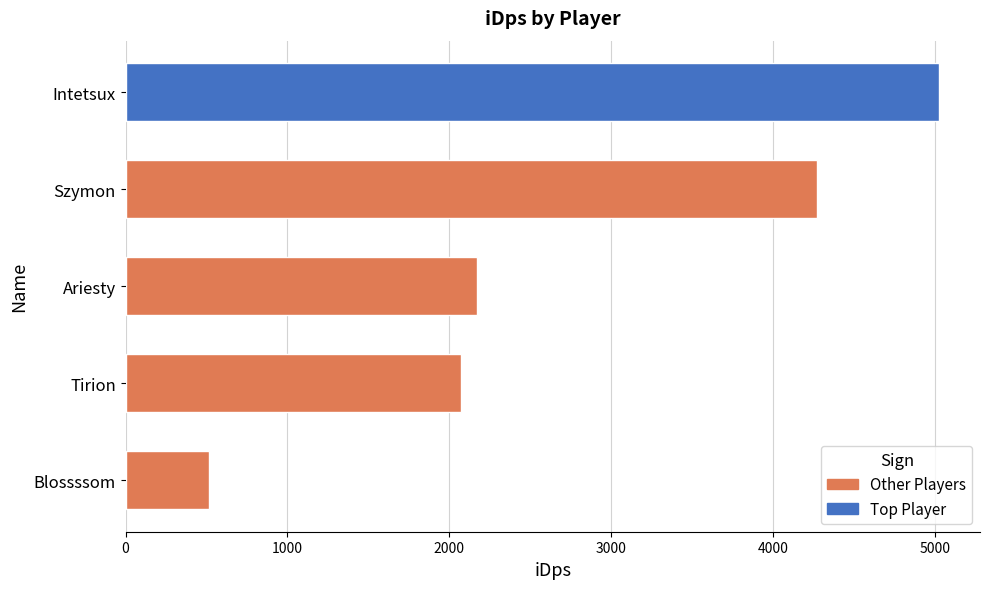

What is the ratio of the value at Szymon to the value at Intetsux?

0.9